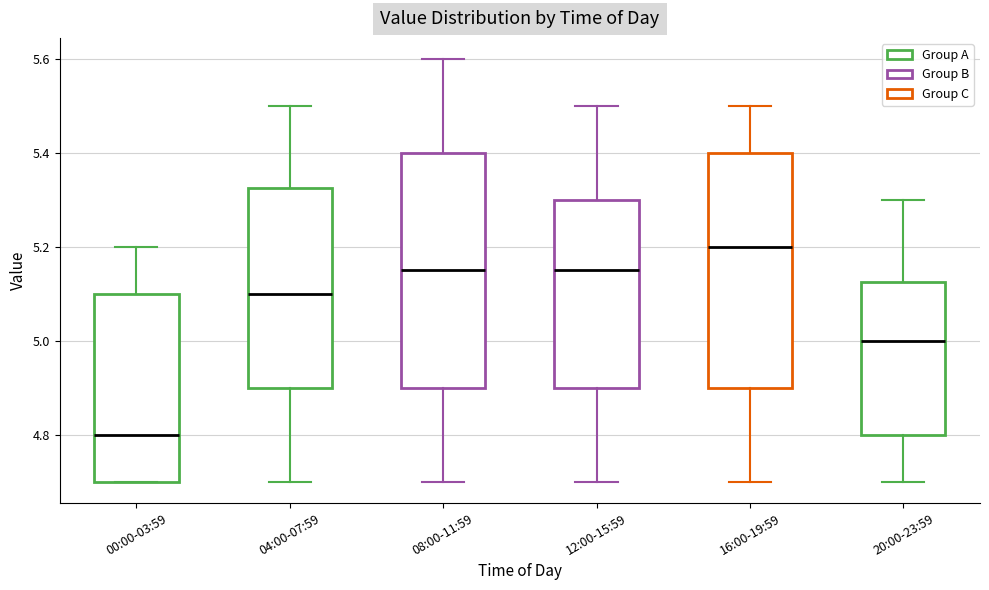

Reading left to right, transcribe this box plot: for each box, give where its median line is, the range the box spans, and where its two whiskers end, as read against the y-axis. The values are not printed on the chart, so give them approximately, as read against the axis.

00:00-03:59: median 4.80, box 4.70 to 5.10, whiskers 4.70 to 5.20
04:00-07:59: median 5.10, box 4.90 to 5.32, whiskers 4.70 to 5.50
08:00-11:59: median 5.16, box 4.90 to 5.40, whiskers 4.70 to 5.60
12:00-15:59: median 5.16, box 4.90 to 5.30, whiskers 4.70 to 5.50
16:00-19:59: median 5.20, box 4.90 to 5.40, whiskers 4.70 to 5.50
20:00-23:59: median 5.00, box 4.80 to 5.12, whiskers 4.70 to 5.30